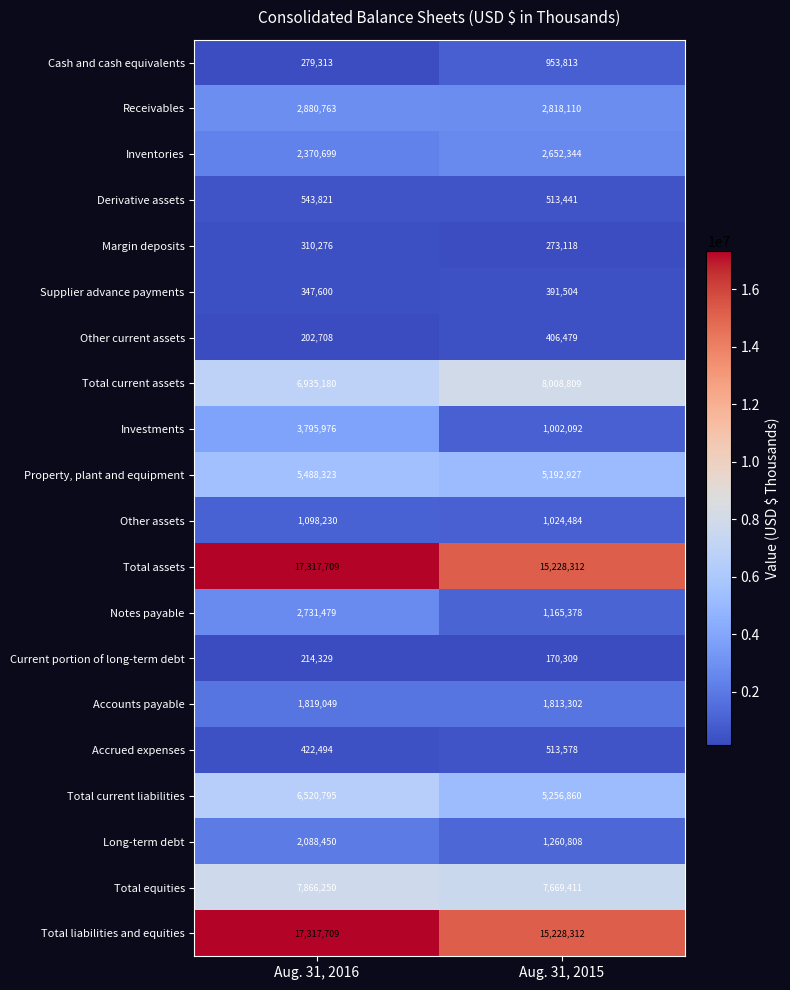

List the labels in order of Other assets value, smallest first.

Aug. 31, 2015, Aug. 31, 2016